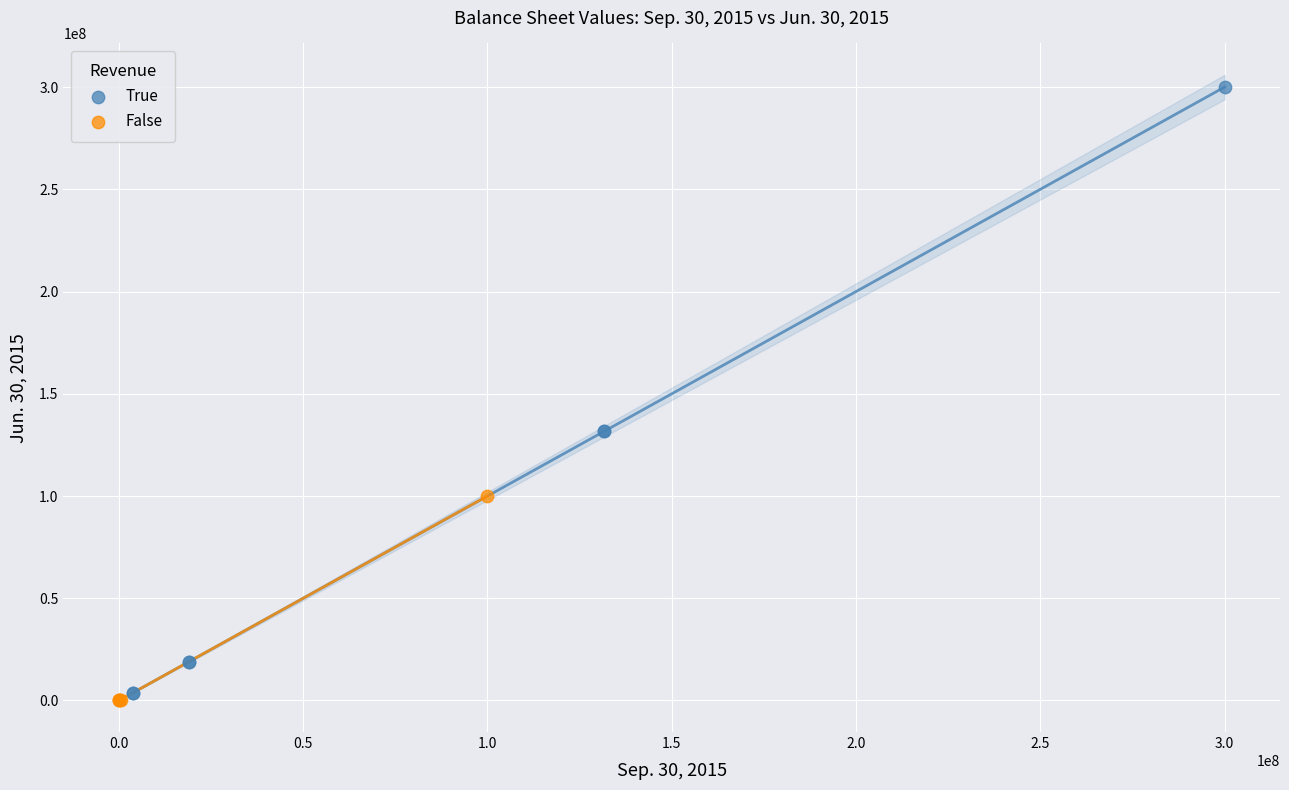

Which series contains the lowest Y value?

False